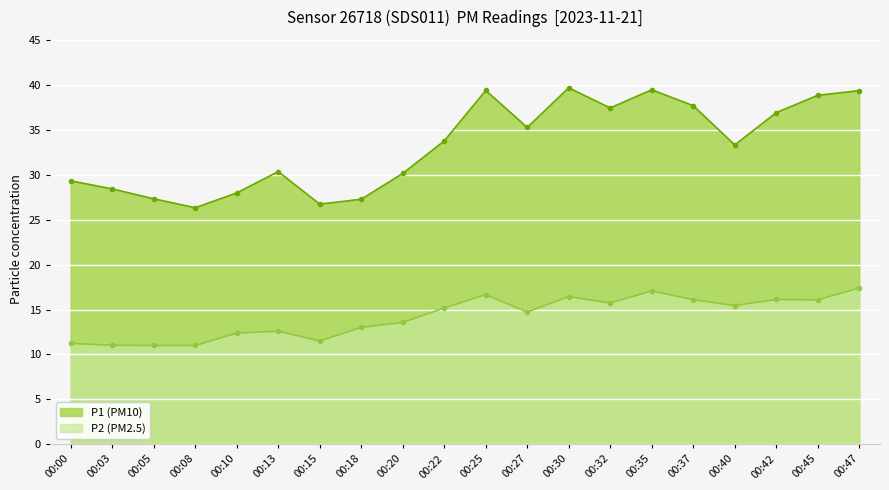

Between 00:22 and 00:35, which is larger?

00:35